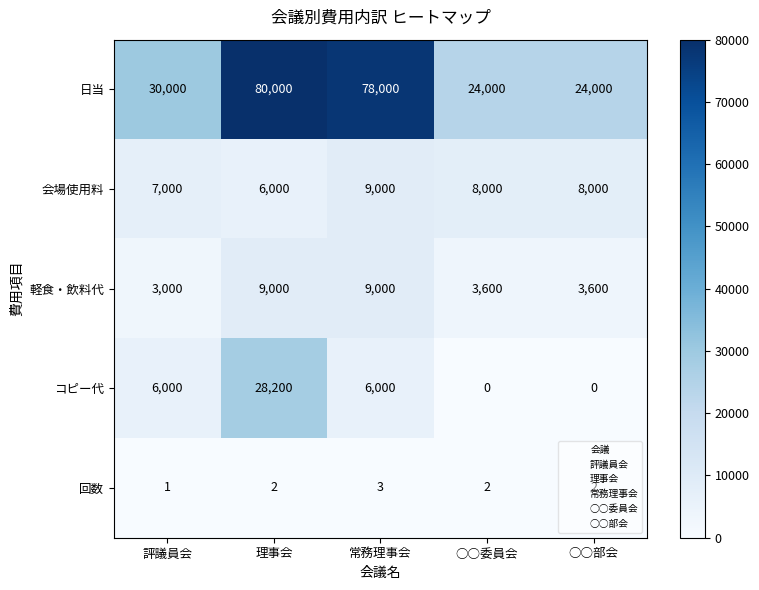

Which label corresponds to the largest value in the chart?

理事会